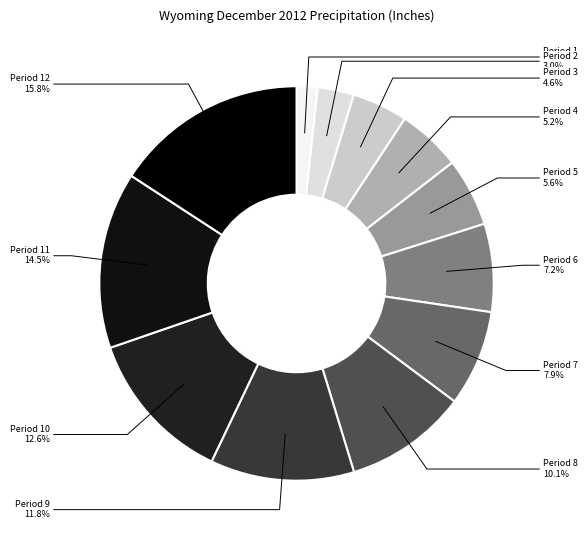

Which slice is the largest?

Period 12